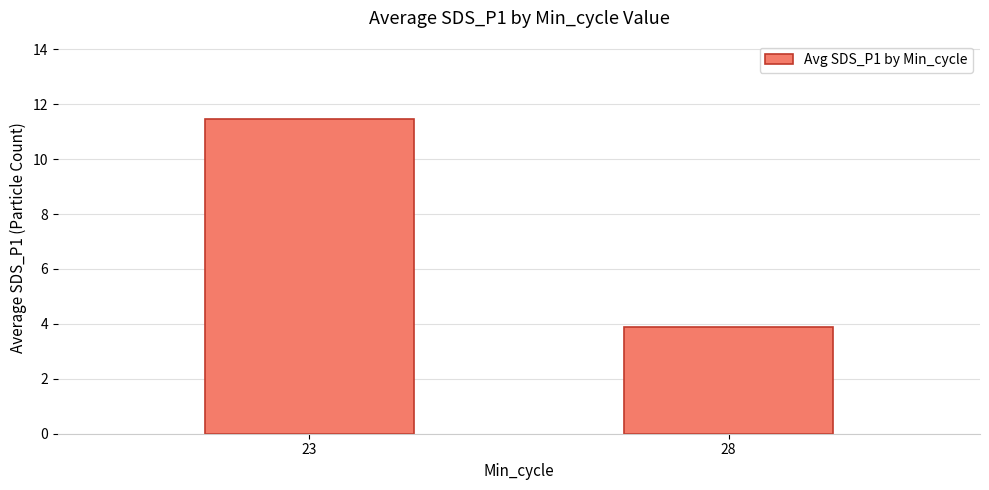

Which category has the lowest value across all series?

28